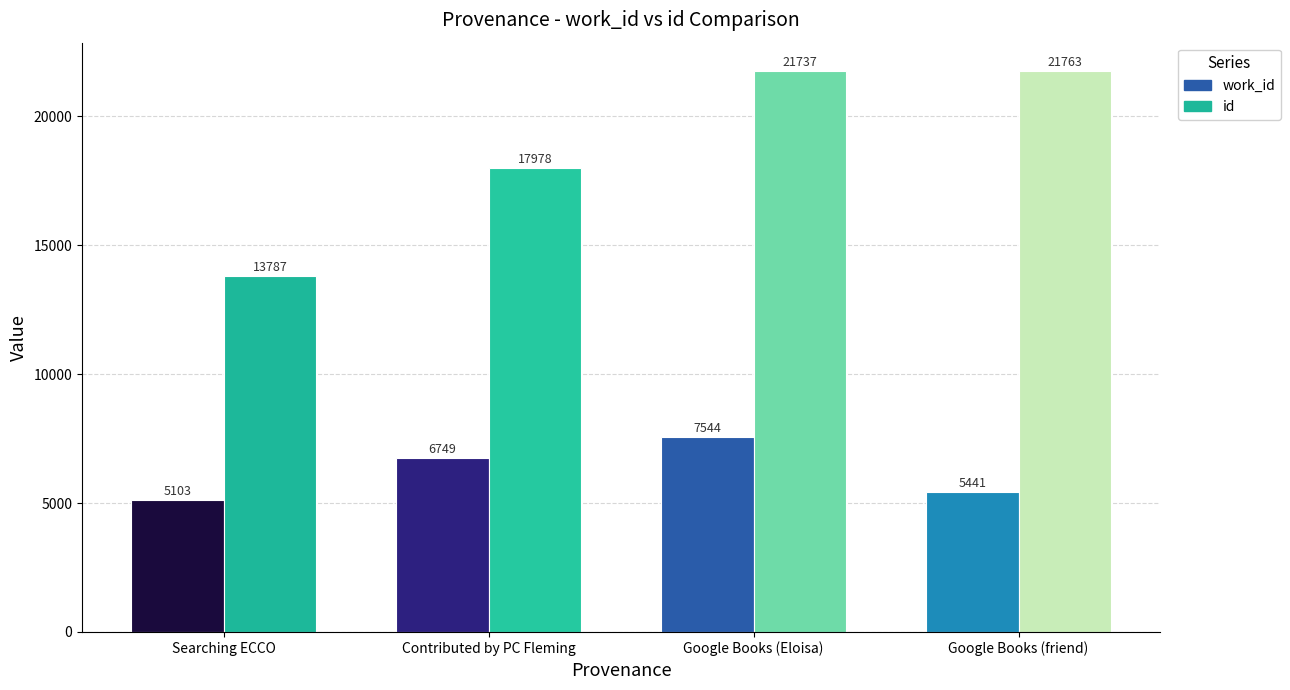

The value of id at Google Books (friend) is 21763. True or false?

True